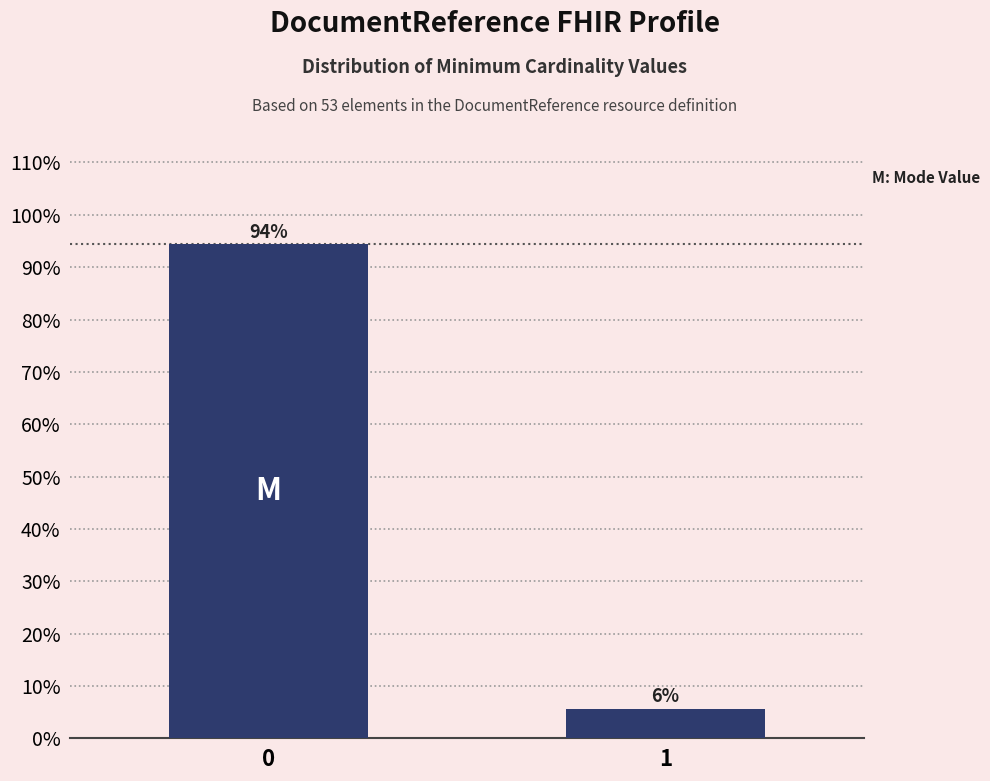

What is the sum of the values at 1 and 0?

100.0